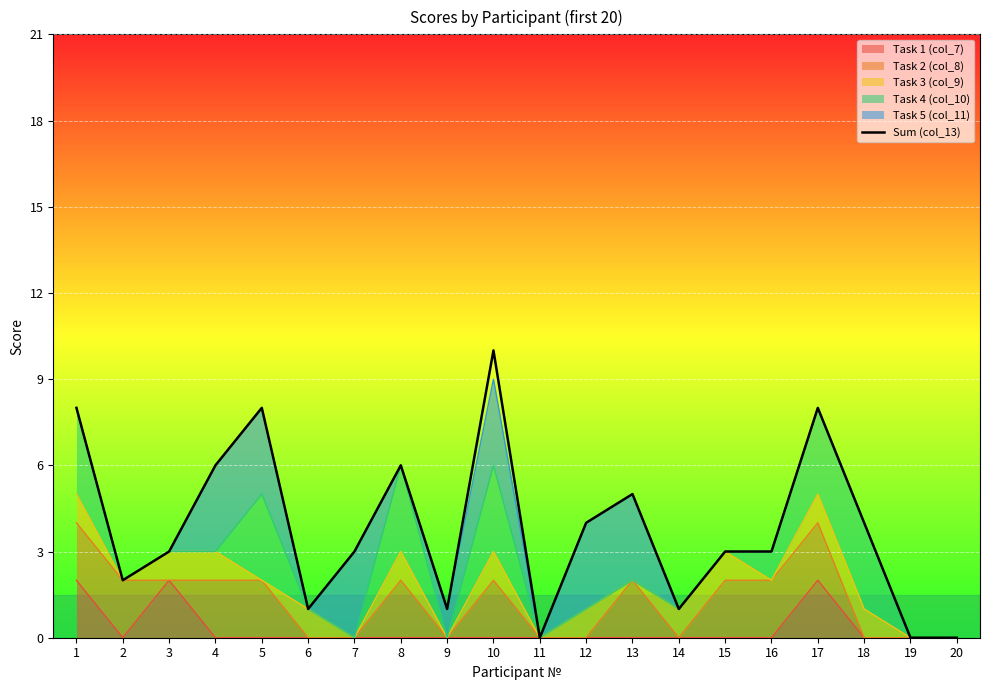

The value at 7 is 3. True or false?

True